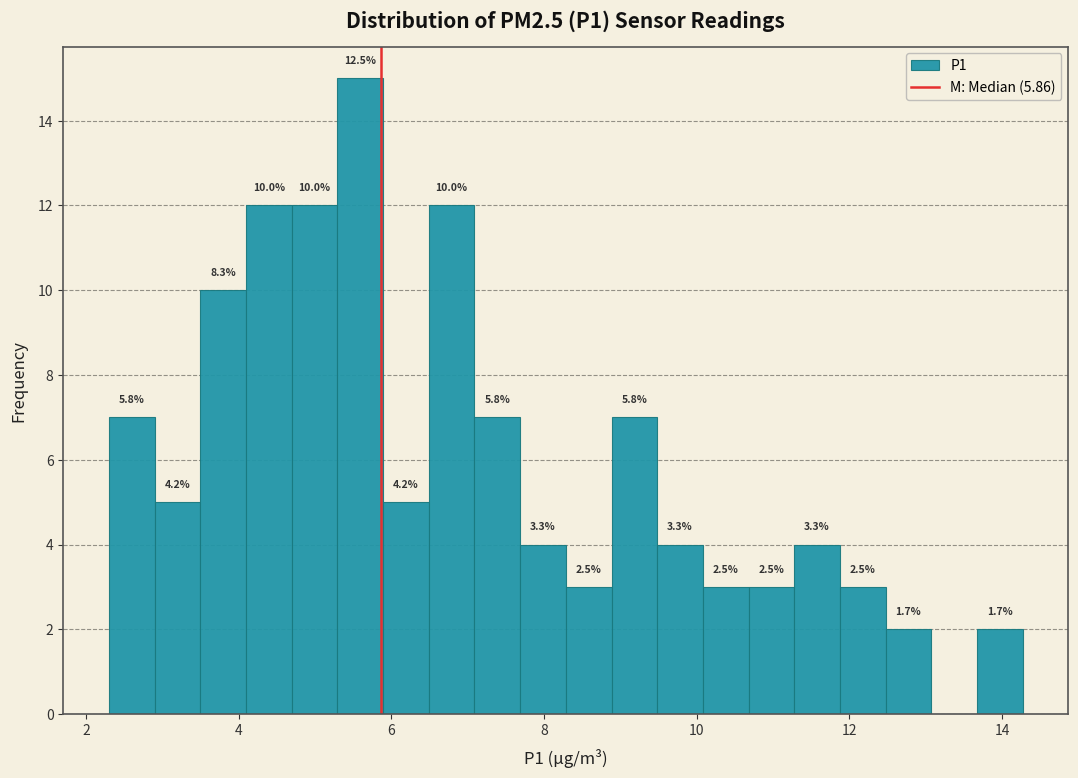

Read against the x-axis, roughly where is the centre of the tallest bar?

5.6